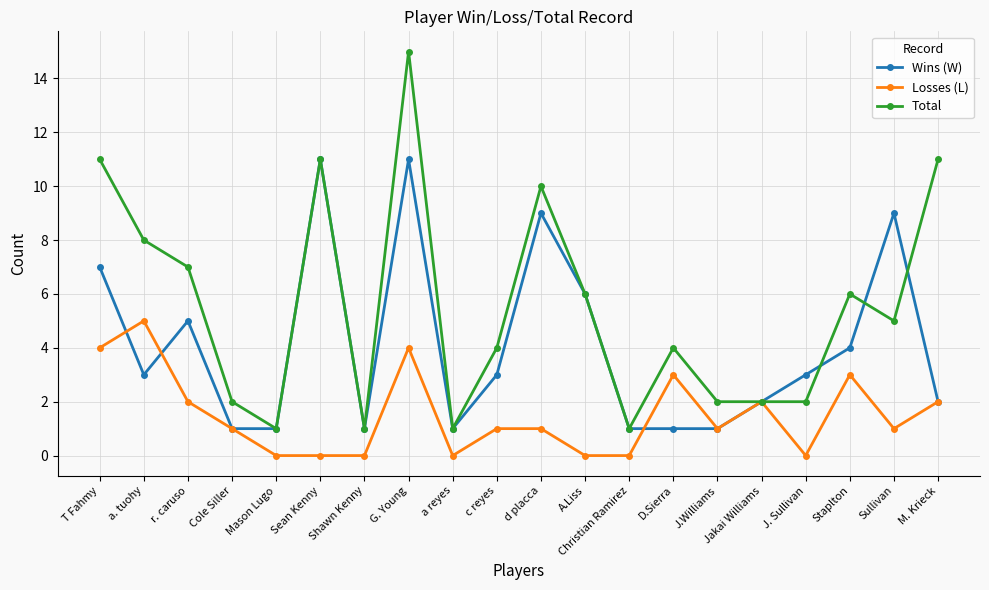

At which label is Wins (W) closest to 6?

A.Liss